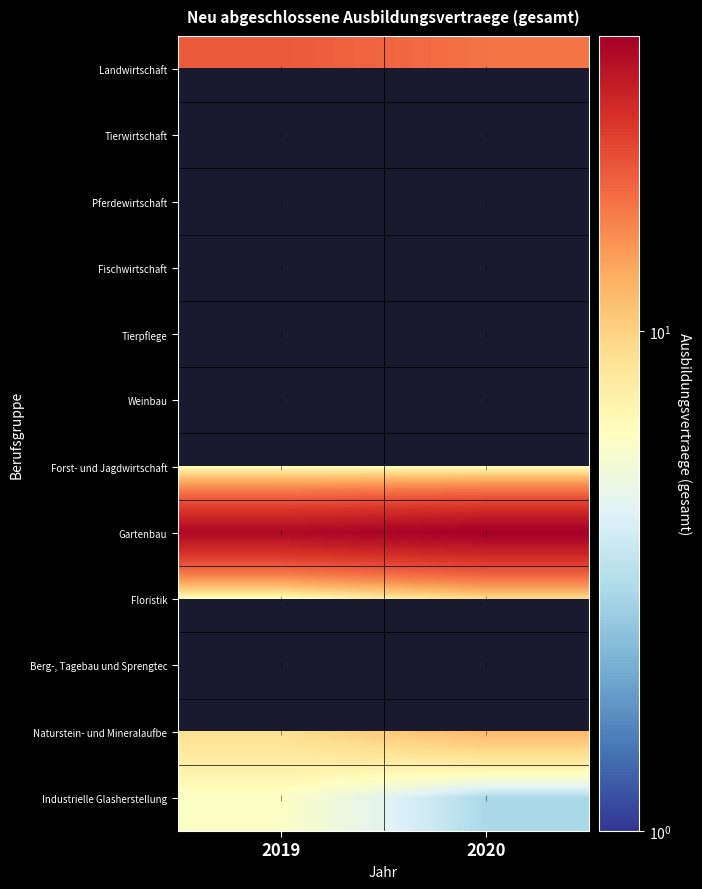

The value of Tierpflege at 2019 is 8.7. True or false?

False